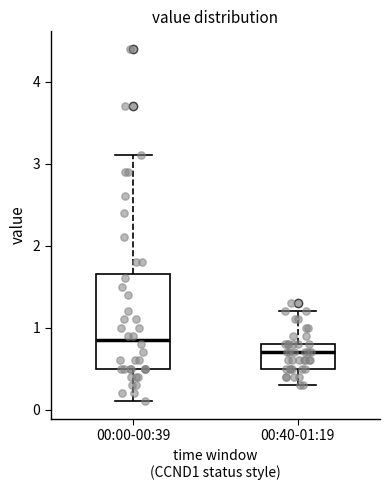

Comparing the boxes themselves (not the whiskers), which one is the tallest?

00:00-00:39